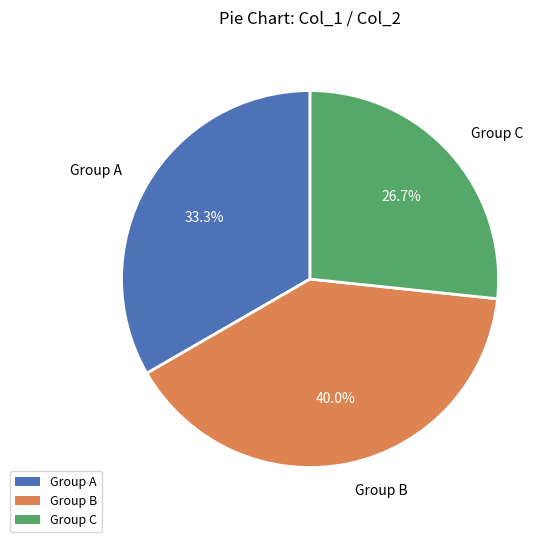

Between Group A and Group C, which is larger?

Group A